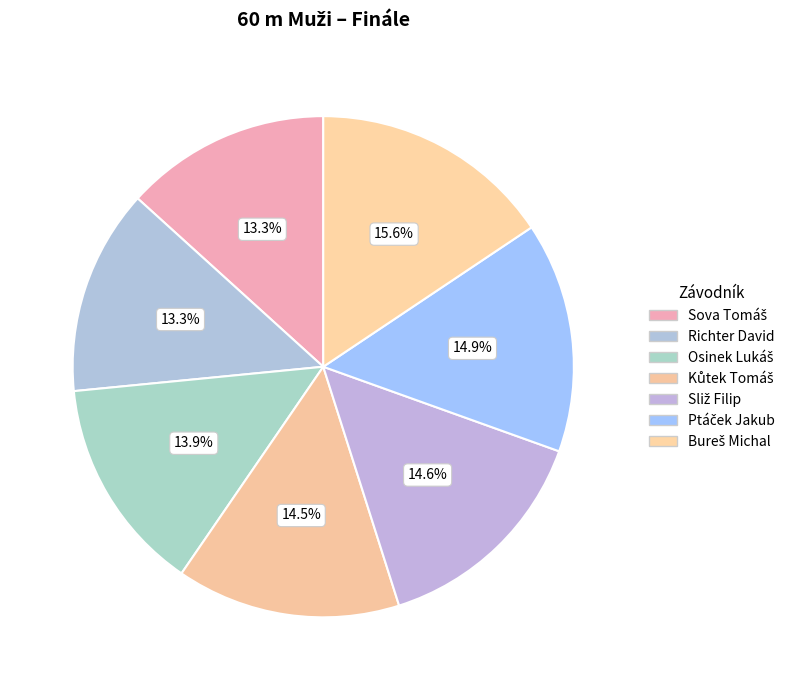

Does Bureš Michal account for over 50% of the chart?

No